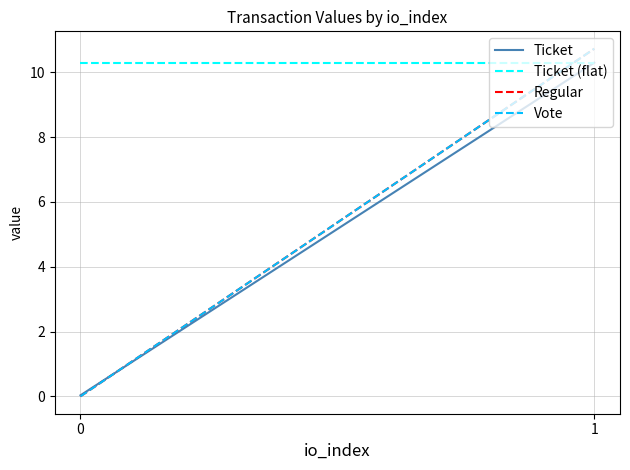

What are all the series names shown in the legend?

Ticket, Ticket (flat), Regular, Vote